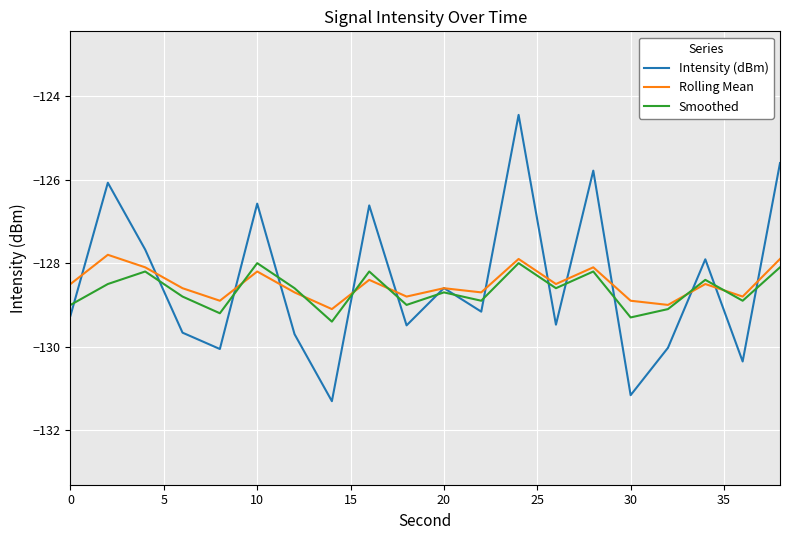

What is the highest value of the Intensity (dBm) series?

-124.5